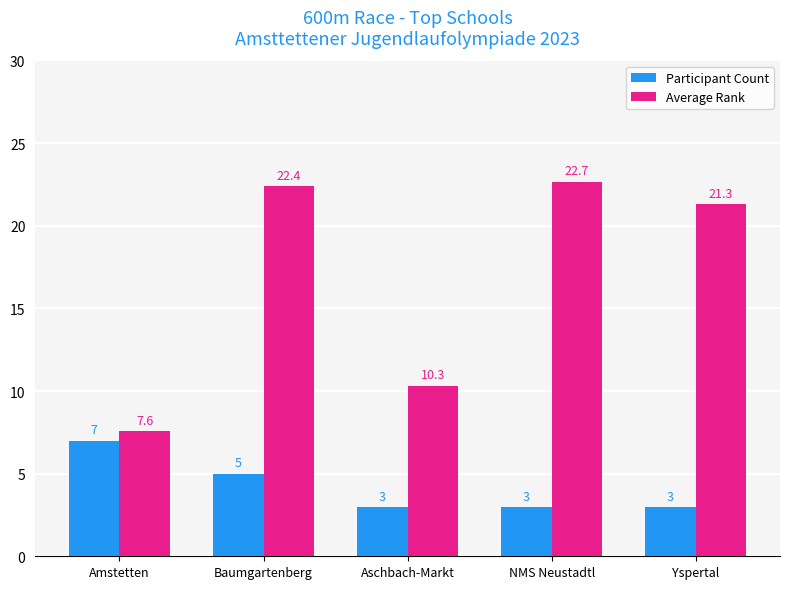

What is the sum of the Participant Count values at Yspertal and Baumgartenberg?

8.0